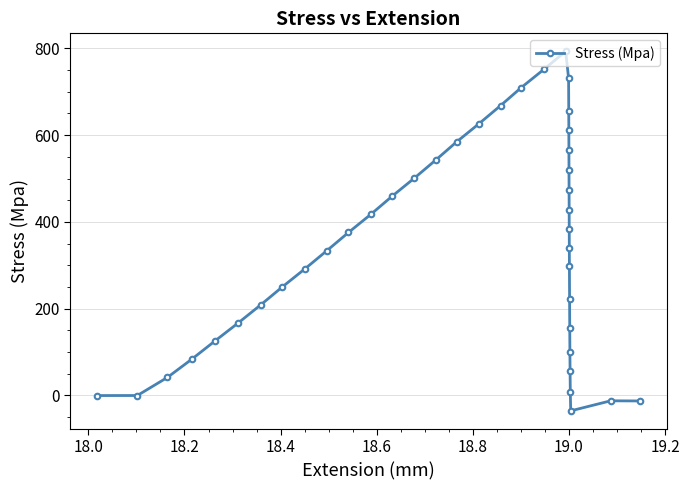

What is the minimum value shown in the chart?

-35.4